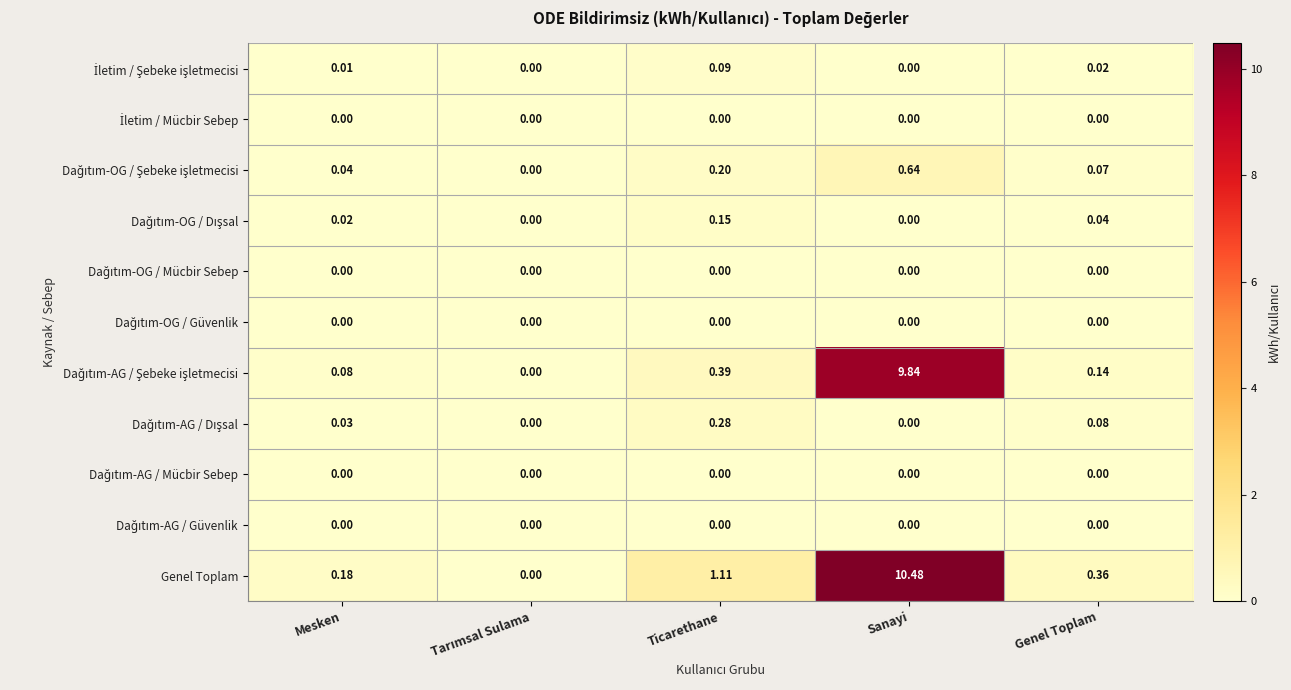

Which series has the largest total across all categories?

Genel Toplam